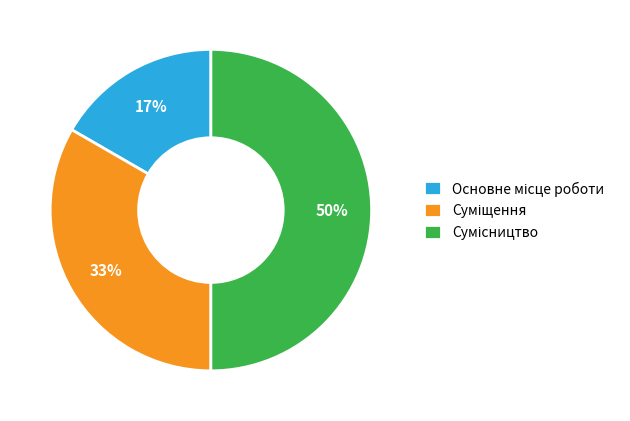

How many segments does this pie chart have?

3